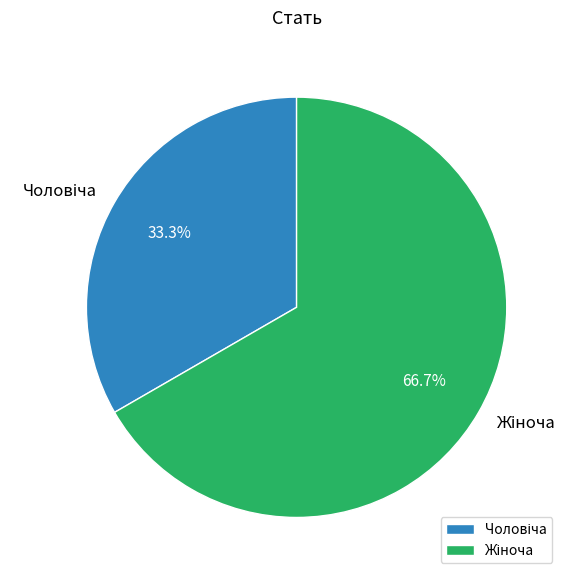

Is there a majority slice in this chart?

Yes